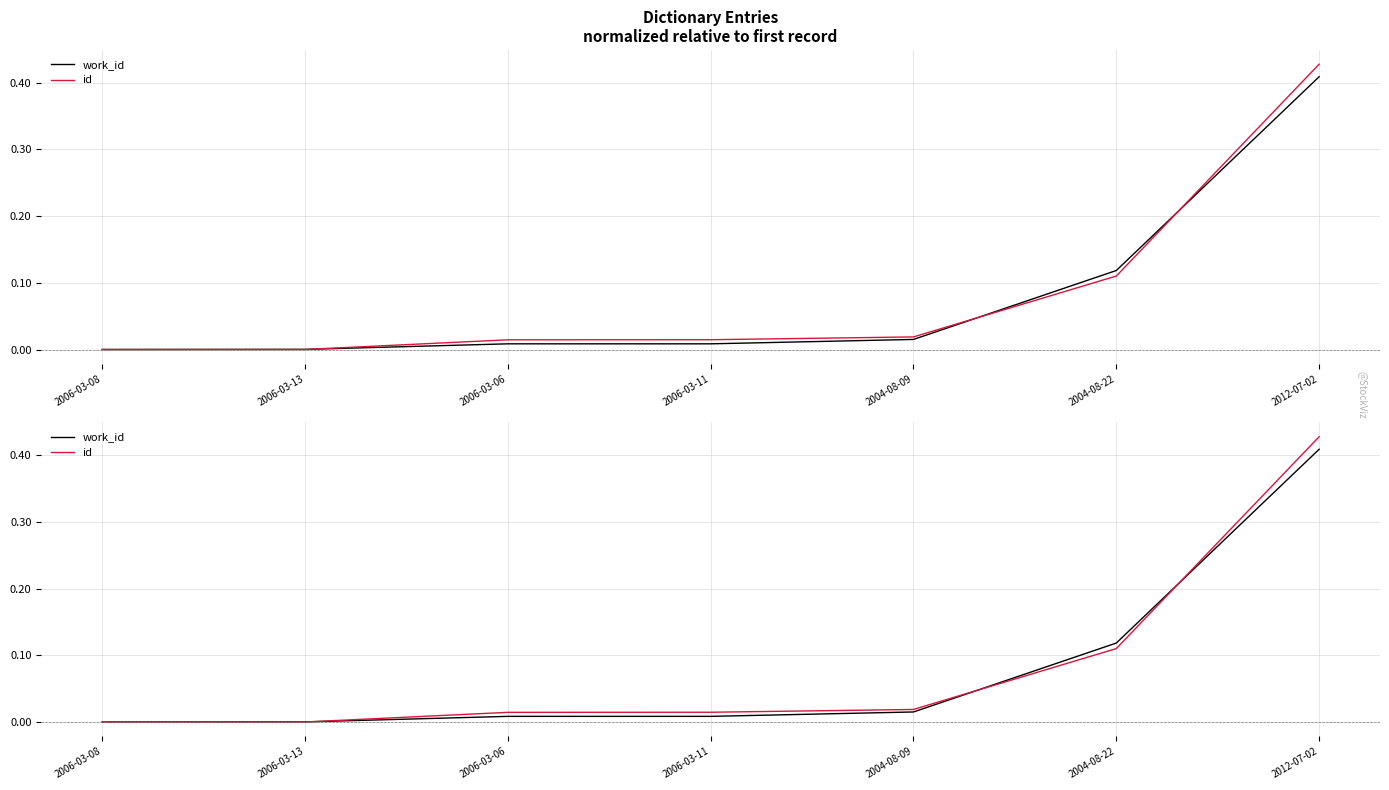

Does the chart display data point markers on the line(s)?

No